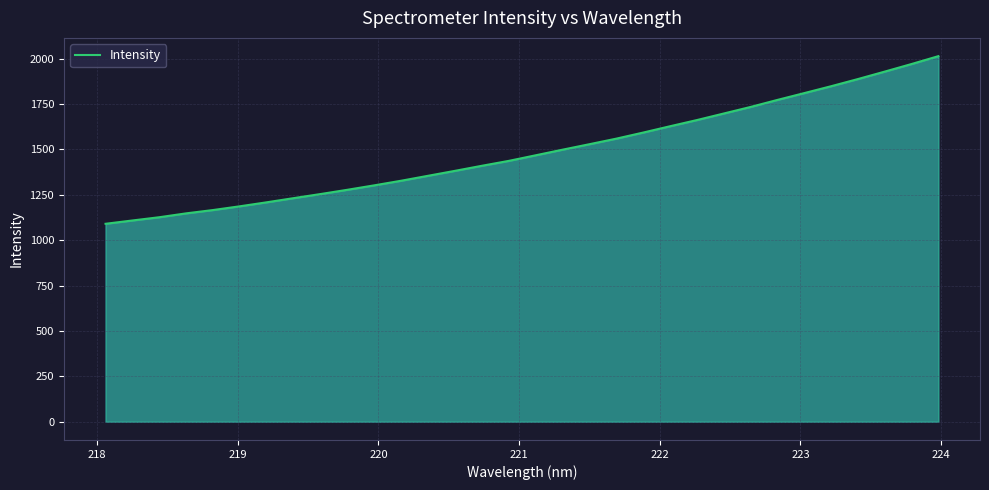

What is the difference between the maximum and minimum values?

923.4